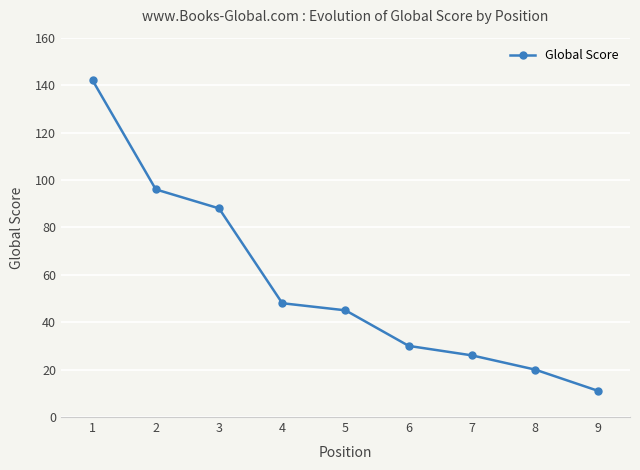

How many data points are less than 45?

4